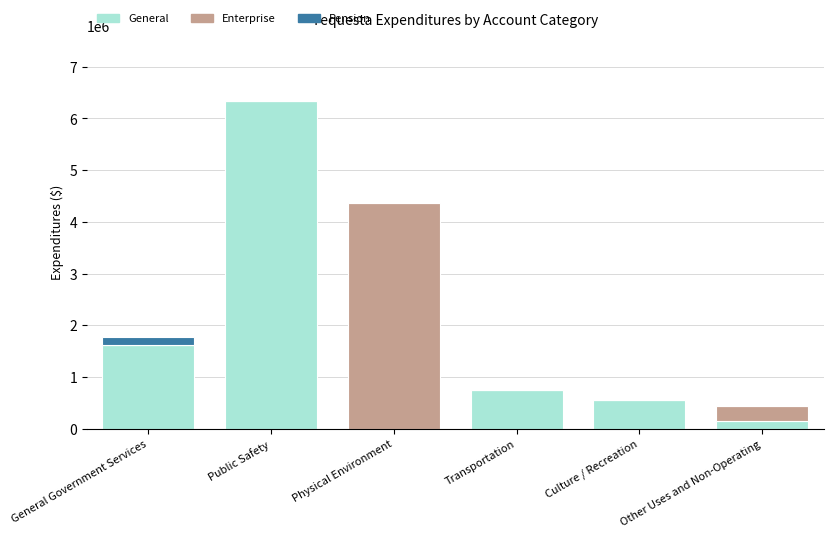

At which category is the sum across all series the highest?

Public Safety